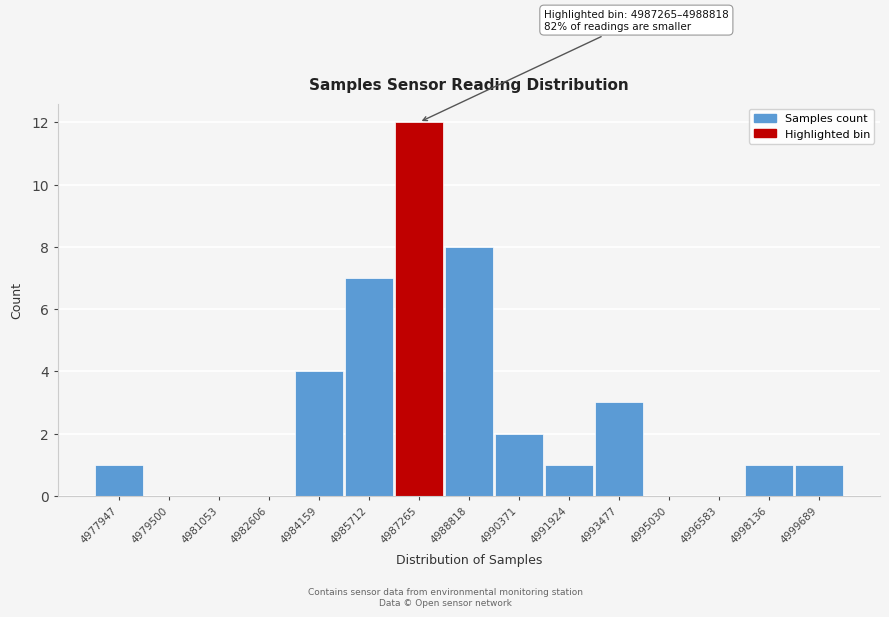

Reading left to right, what are all the values shown in this chart?

4977947=1	4979500=0	4981053=0	4982606=0	4984159=4	4985712=7	4987265=12	4988818=8	4990371=2	4991924=1	4993477=3	4995030=0	4996583=0	4998136=1	4999689=1